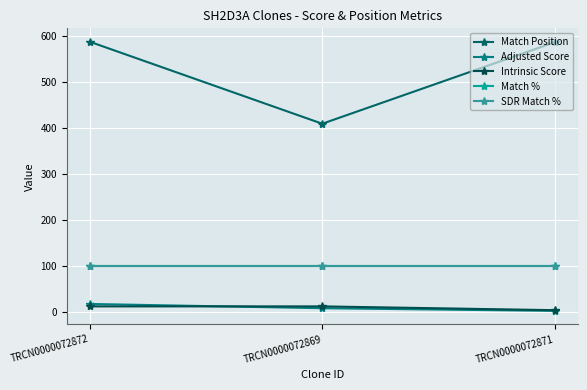

The Adjusted Score series shows 4.1 at TRCN0000072869. True or false?

False